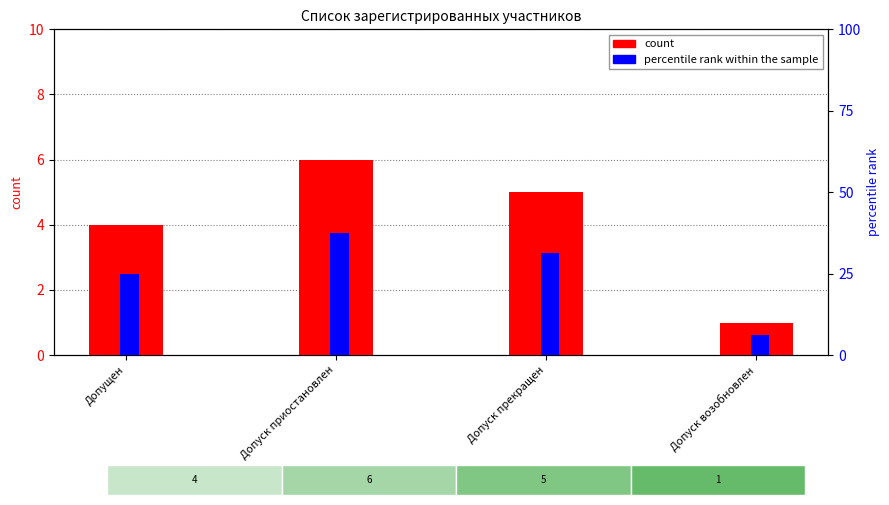

What is the difference between the count values at Допуск возобновлен and Допуск прекращен?

4.0